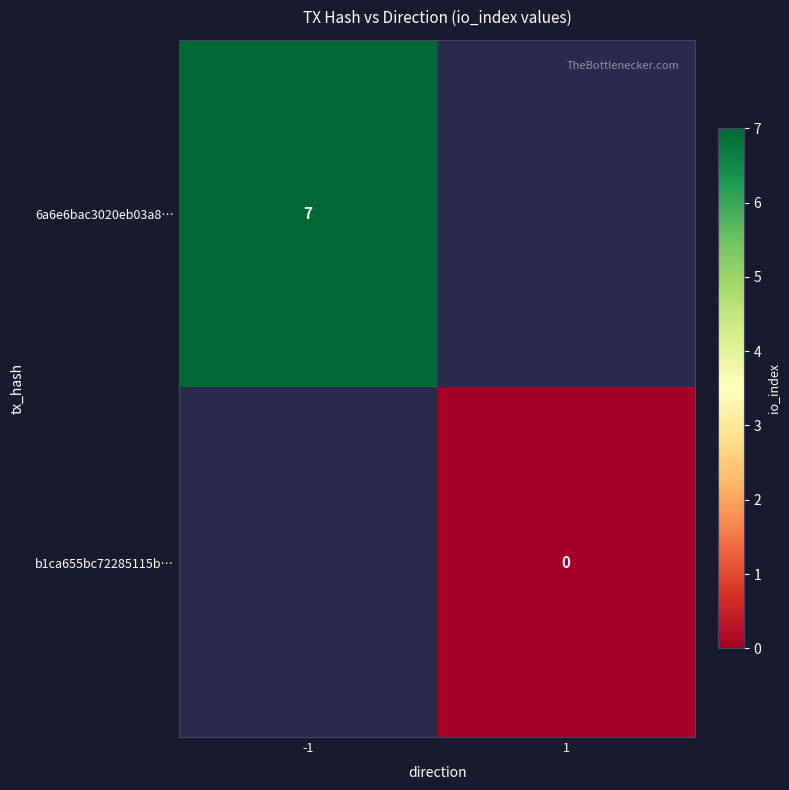

The 6a6e6bac3020eb03a8… series shows 7 at -1. True or false?

True